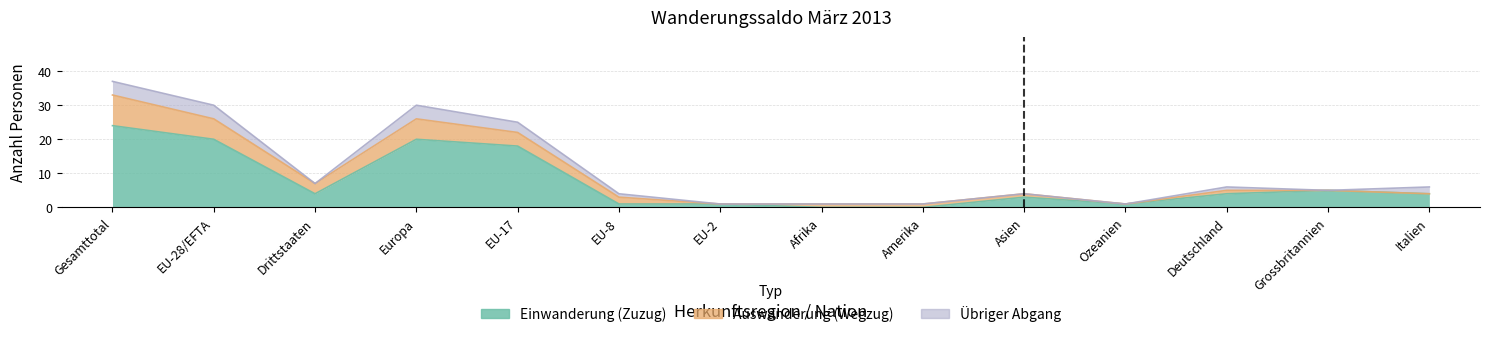

Reading left to right, list all the values displayed in this chart.

Einwanderung (Zuzug): Gesamttotal=24	EU-28/EFTA=20	Drittstaaten=4	Europa=20	EU-17=18	EU-8=1	EU-2=1	Afrika=0	Amerika=0	Asien=3	Ozeanien=1	Deutschland=4	Grossbritannien=5	Italien=4
Auswanderung (Wegzug): Gesamttotal=9	EU-28/EFTA=6	Drittstaaten=3	Europa=6	EU-17=4	EU-8=2	EU-2=0	Afrika=1	Amerika=1	Asien=1	Ozeanien=0	Deutschland=1	Grossbritannien=0	Italien=0
Übriger Abgang: Gesamttotal=4	EU-28/EFTA=4	Drittstaaten=0	Europa=4	EU-17=3	EU-8=1	EU-2=0	Afrika=0	Amerika=0	Asien=0	Ozeanien=0	Deutschland=1	Grossbritannien=0	Italien=2